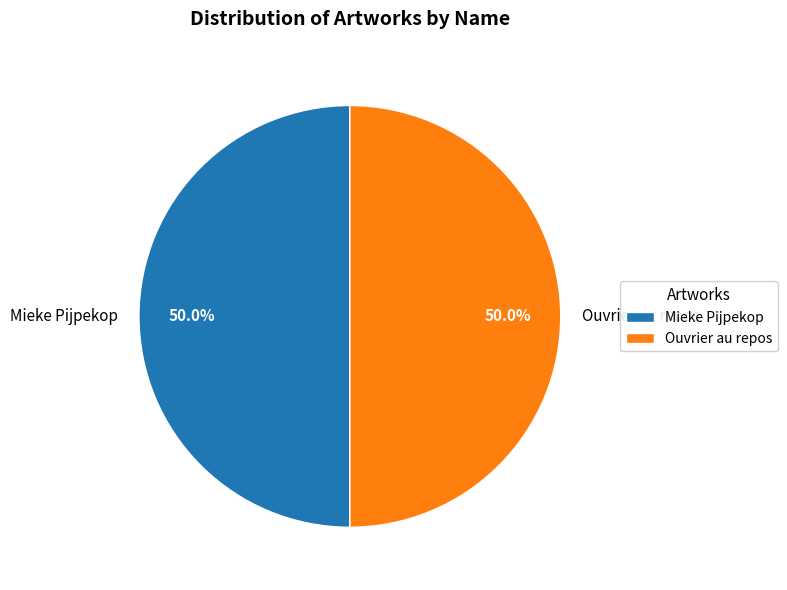

Do Mieke Pijpekop and Ouvrier au repos together represent more than half of the pie?

Yes